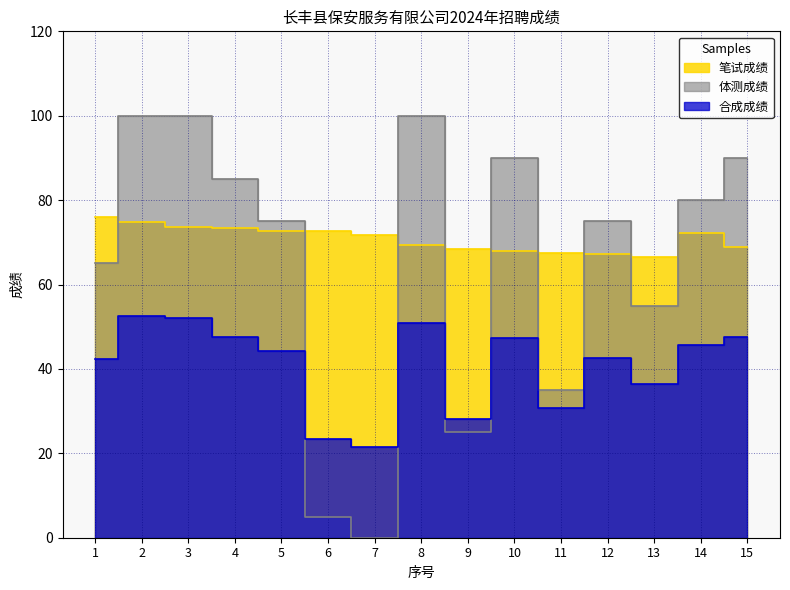

What value does the 合成成绩 series have at 15?

47.7